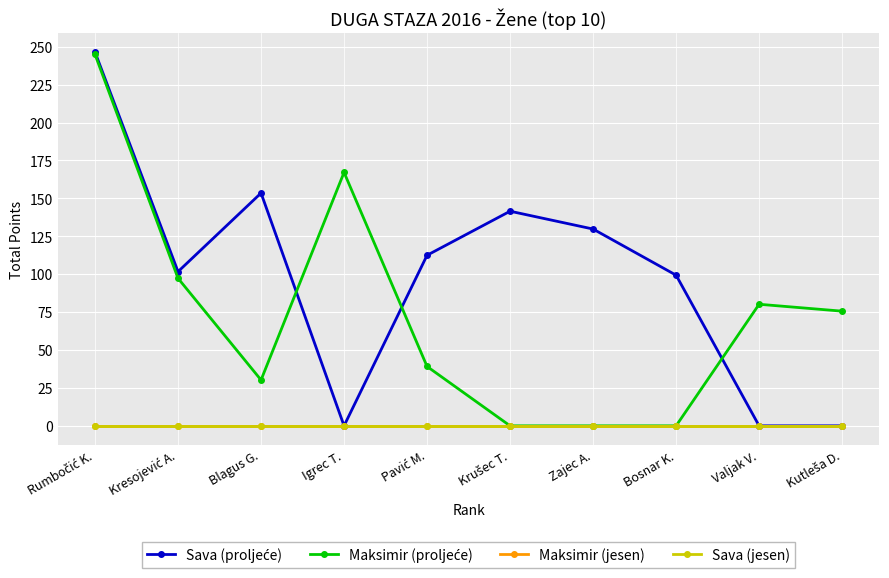

The Sava (proljeće) series shows 35.4 at Blagus G.. True or false?

False